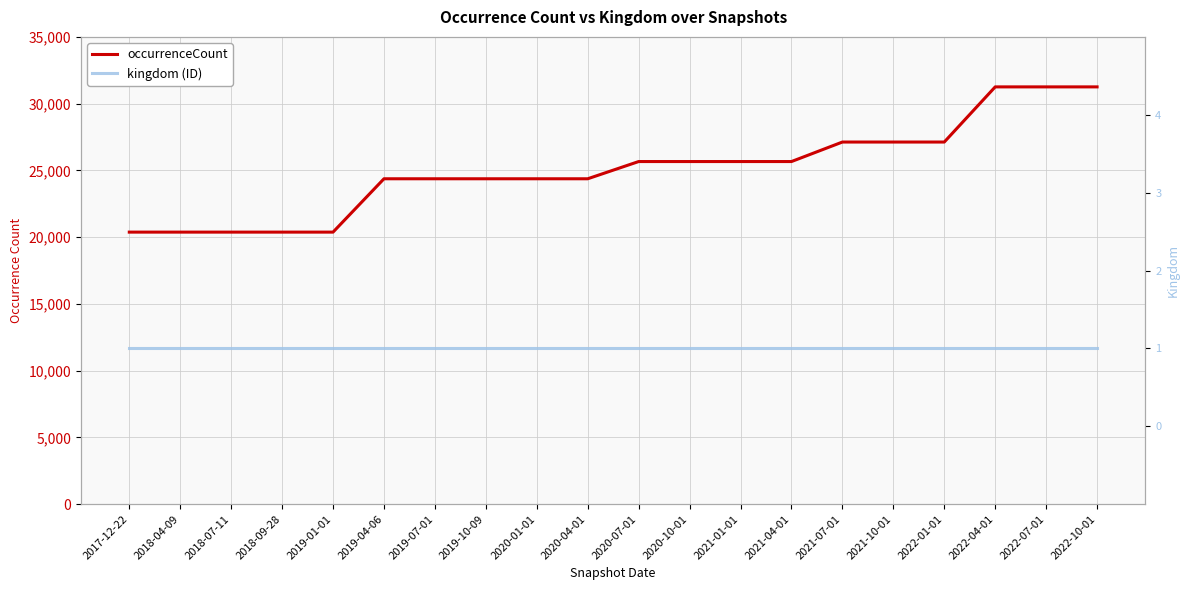

How many lines are shown in the chart?

2